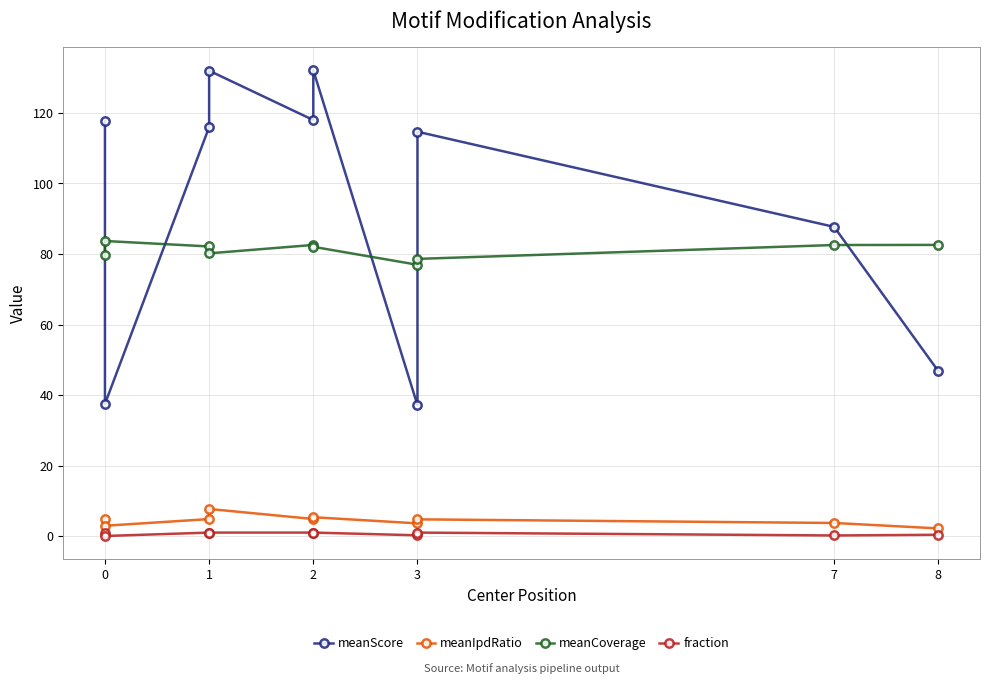

Between 8 and 1, which is larger?

1